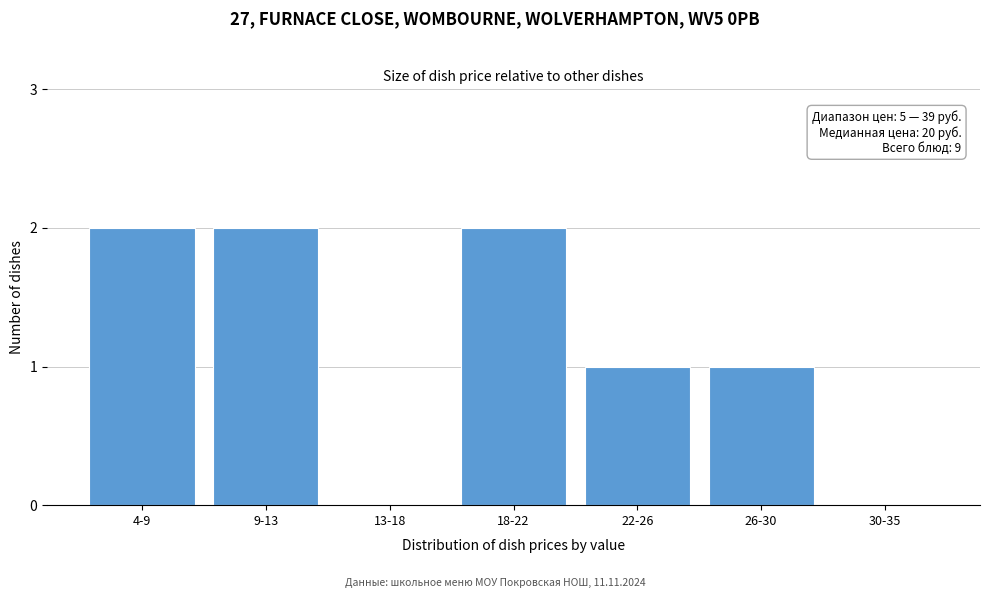

Reading left to right, extract all data points from this chart.

4-9=2	9-13=2	13-18=0	18-22=2	22-26=1	26-30=1	30-35=0